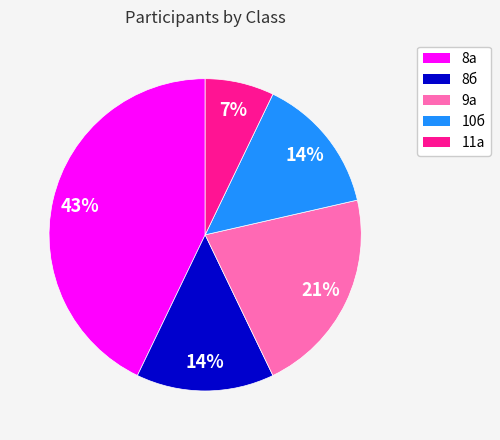

Is there a majority slice in this chart?

No